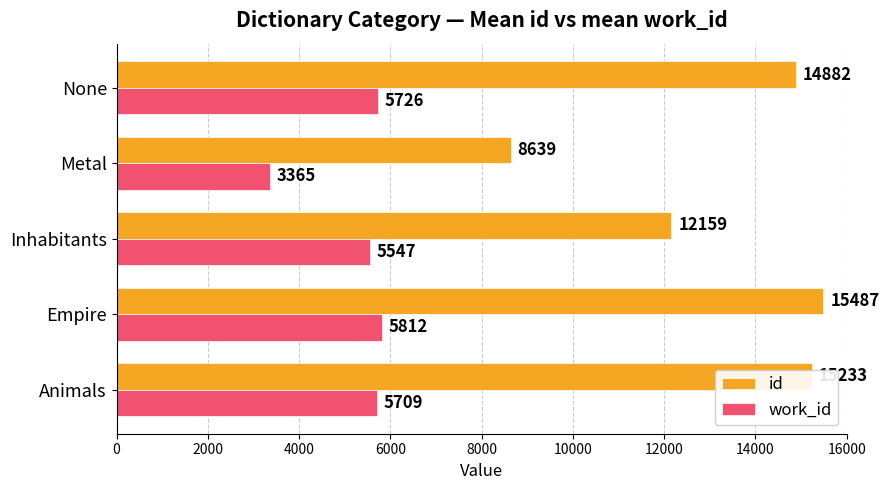

At which category is the sum across all series the highest?

Empire